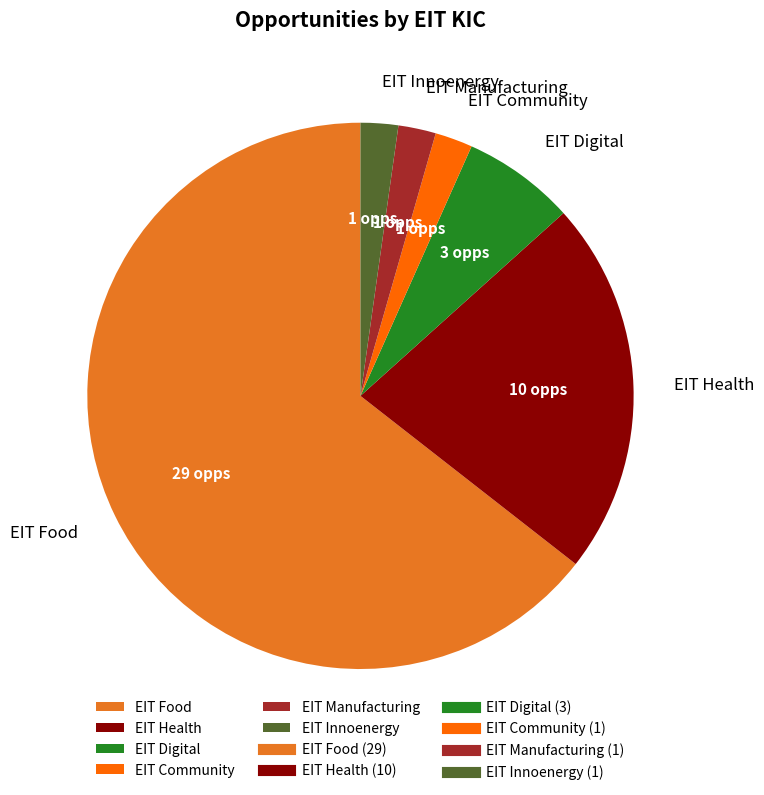

Do EIT Innoenergy and EIT Community together represent more than half of the pie?

No